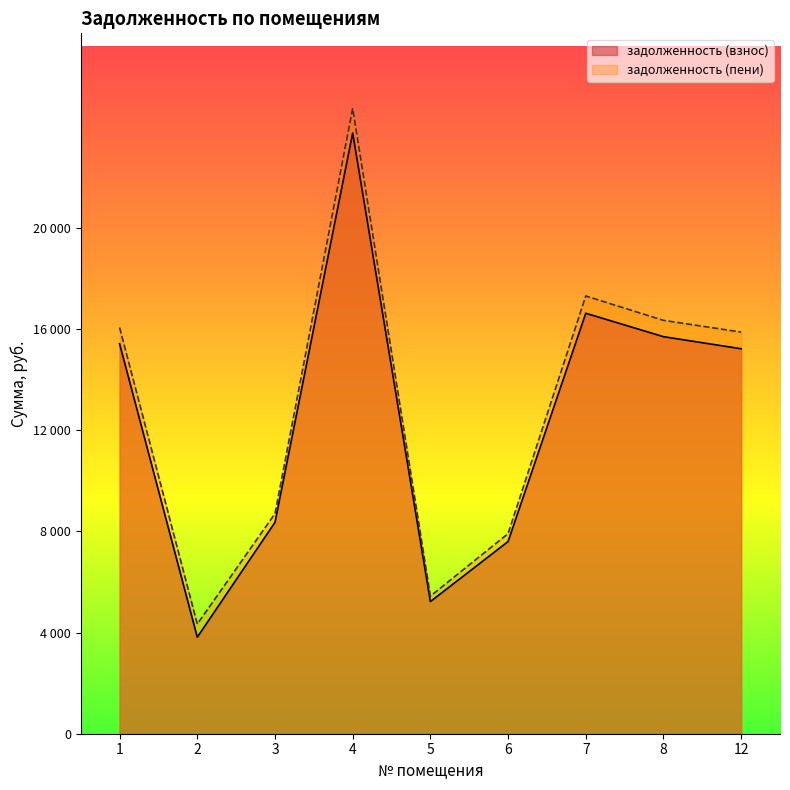

Is the value of задолженность (пени) at 6 greater than the value of задолженность (взнос) at 7?

No